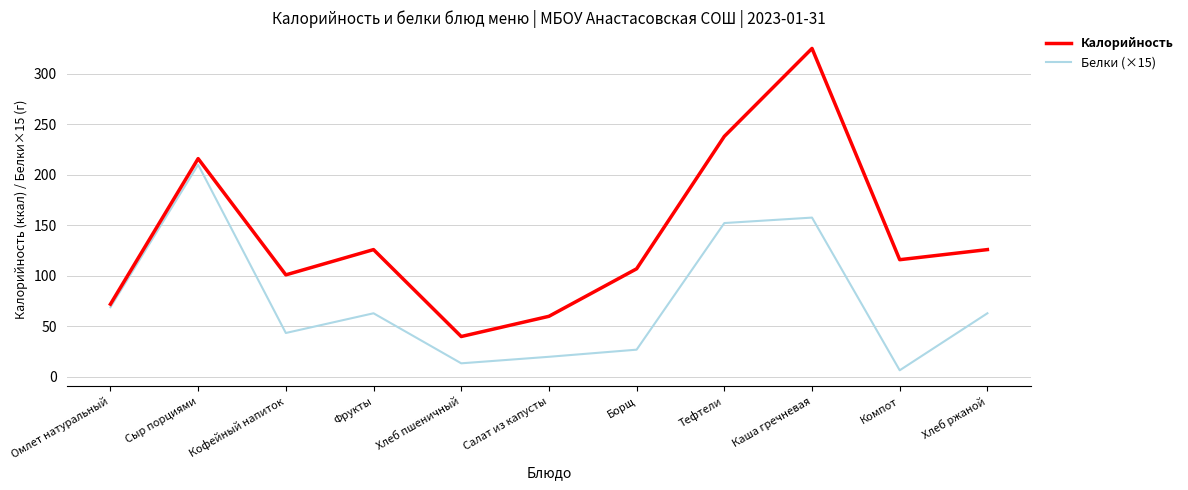

What is the sum of all Белки (×15) values?

825.5